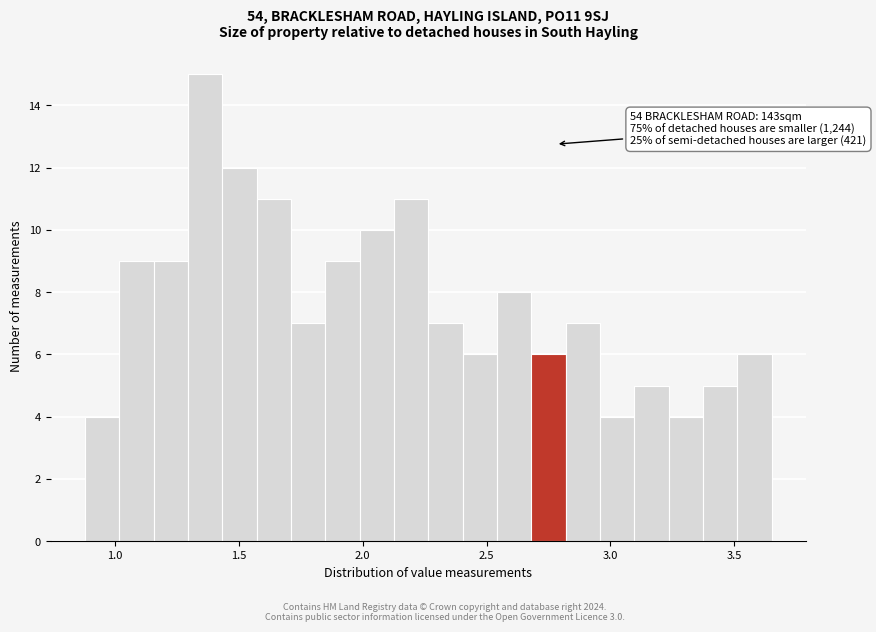

Read against the x-axis, roughly where is the centre of the tallest bar?

1.35